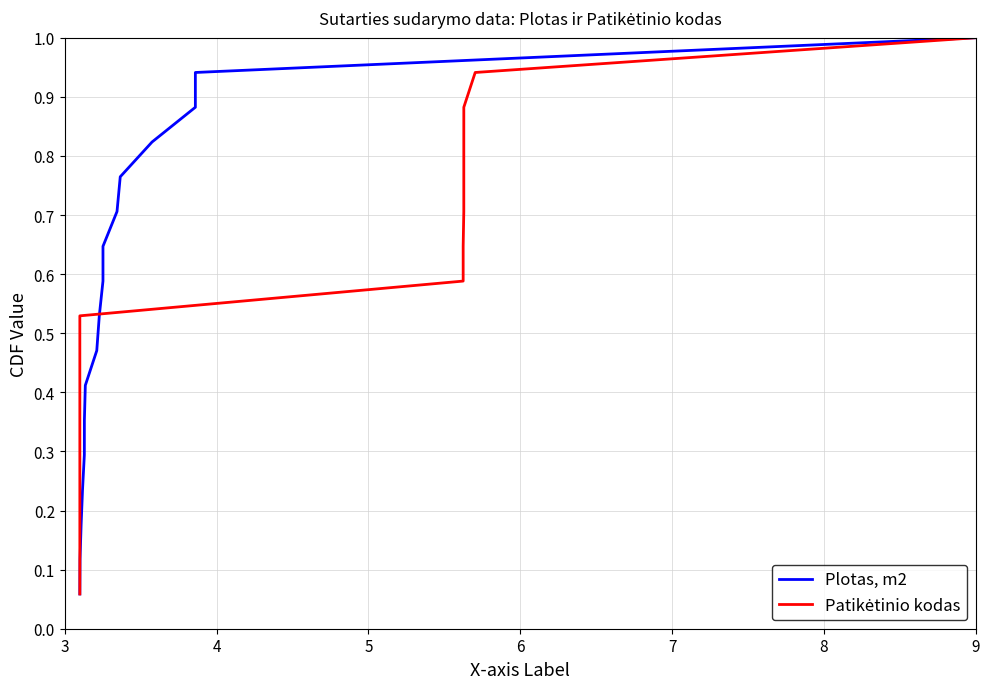

The Plotas, m2 series shows 0.0 at 3. True or false?

False